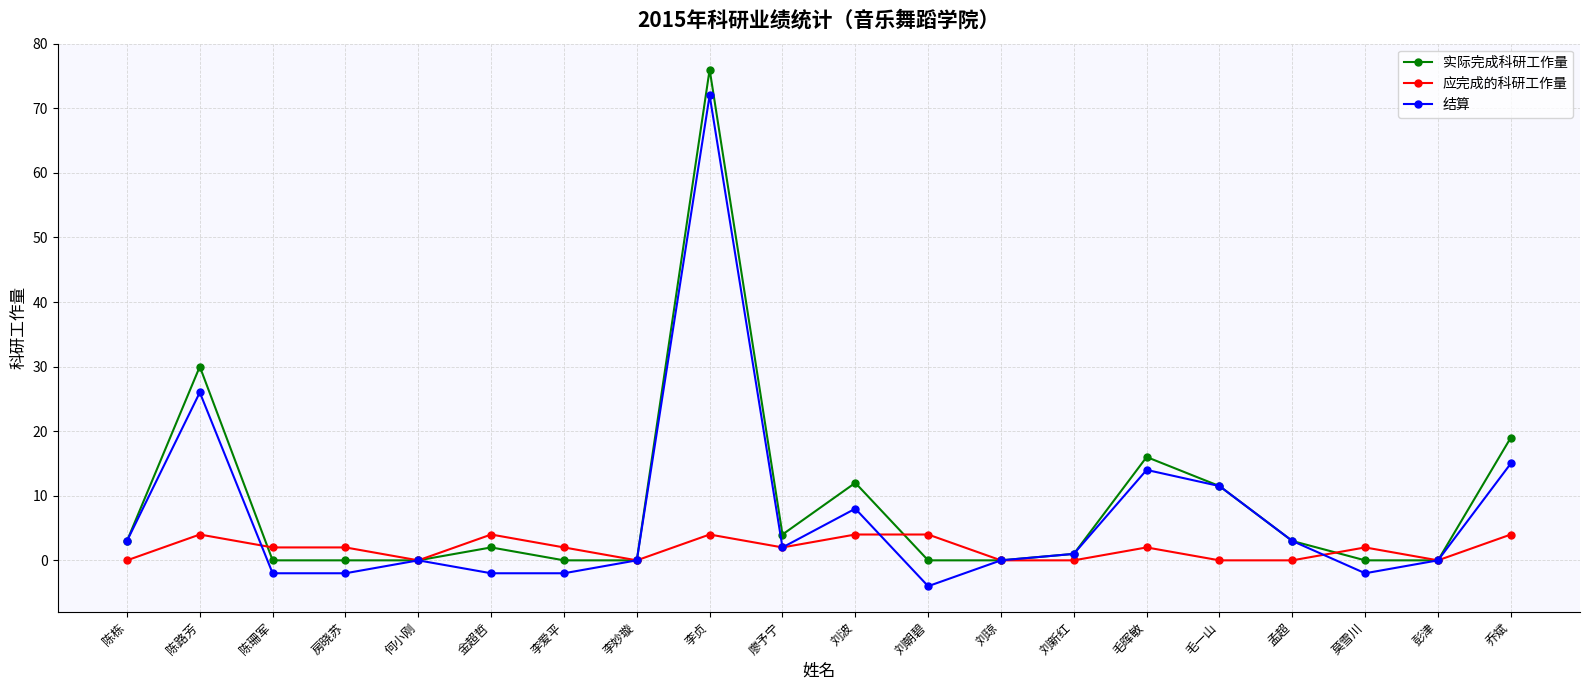

How many lines are shown in the chart?

3